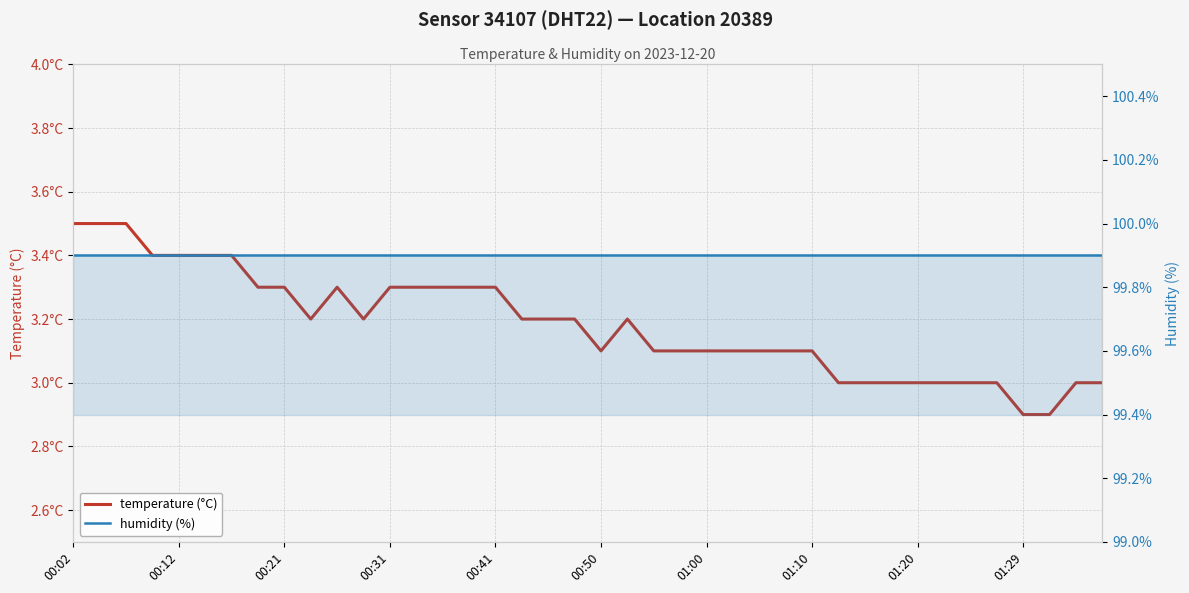

What is the sum of all temperature values?

127.3